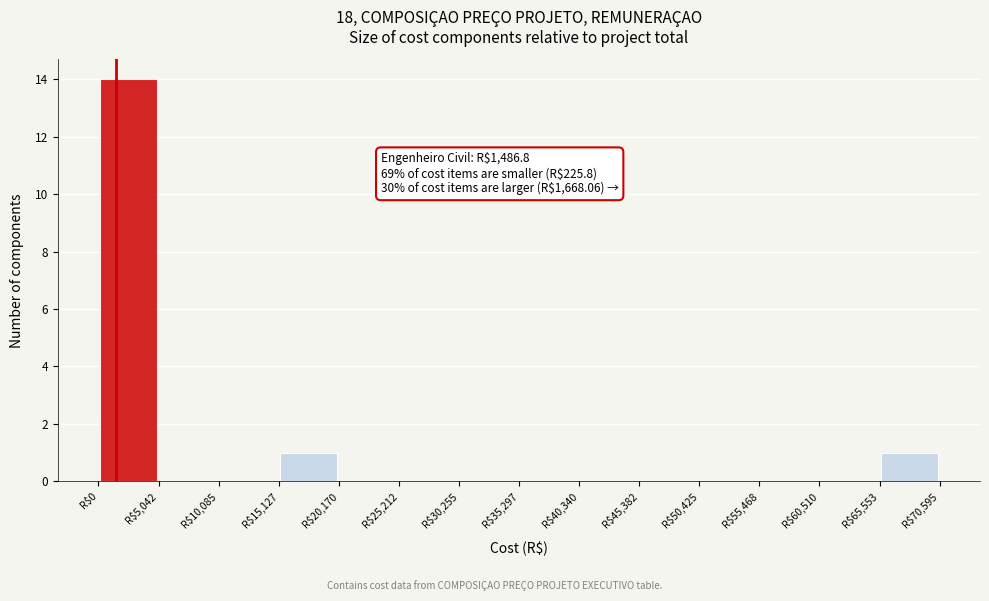

Which range on the x-axis has the tallest bar?

0 to 5000